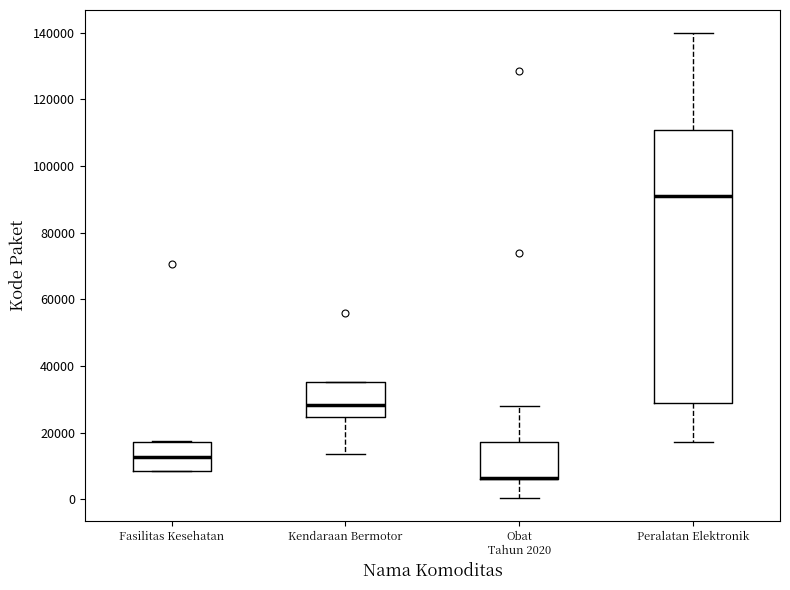

Reading left to right, read every box against the y-axis: the position of its median line, the range the box covers, and the ends of its whiskers. The values are not printed on the chart, so give them approximately, as read against the axis.

Fasilitas Kesehatan: median 12000, box 8000 to 18000, whiskers 8000 to 18000
Kendaraan Bermotor: median 28000, box 24000 to 36000, whiskers 14000 to 36000
Obat Tahun 2020: median 6000 (drawn on the box's lower edge), box 6000 to 18000, whiskers 0 to 28000
Peralatan Elektronik: median 92000, box 28000 to 110000, whiskers 18000 to 140000